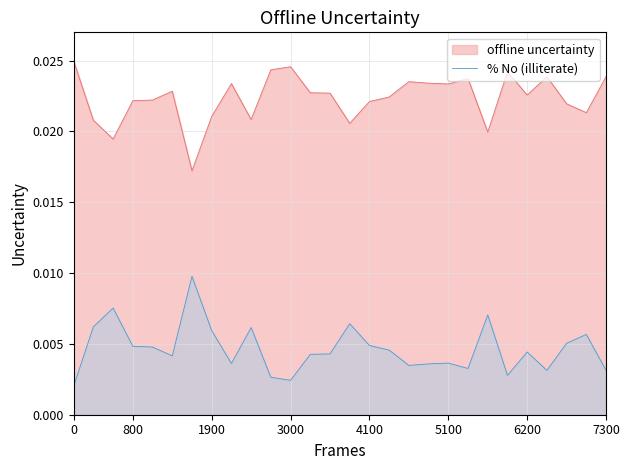

How many points are lower than both their immediate neighbors (excluding endpoints)?

7